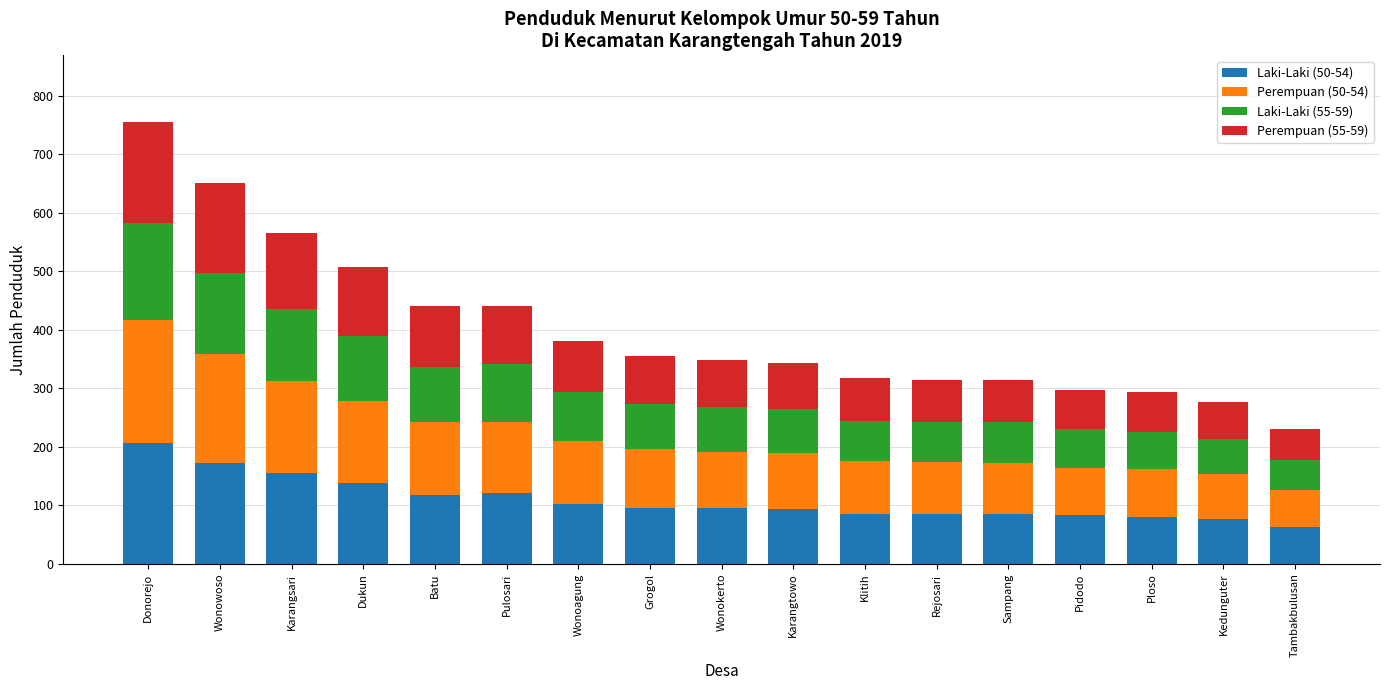

The value of Laki-Laki (50-54) at Rejosari is 138. True or false?

False